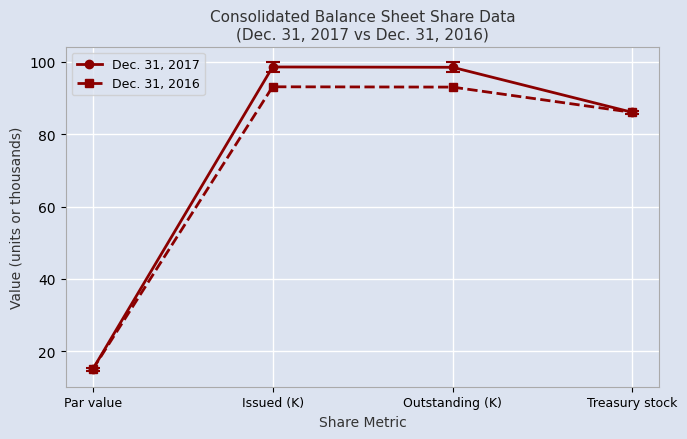

How many lines are shown in the chart?

2